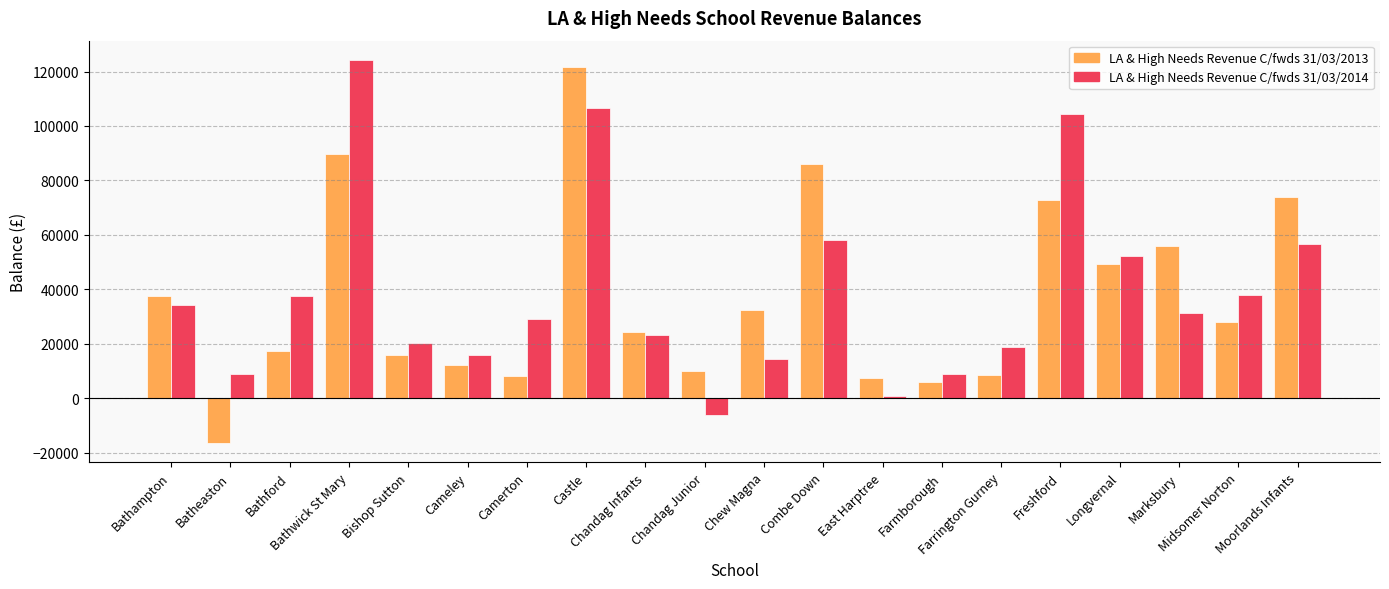

Which series has the largest range (max minus min)?

LA & High Needs Revenue C/fwds 31/03/2013